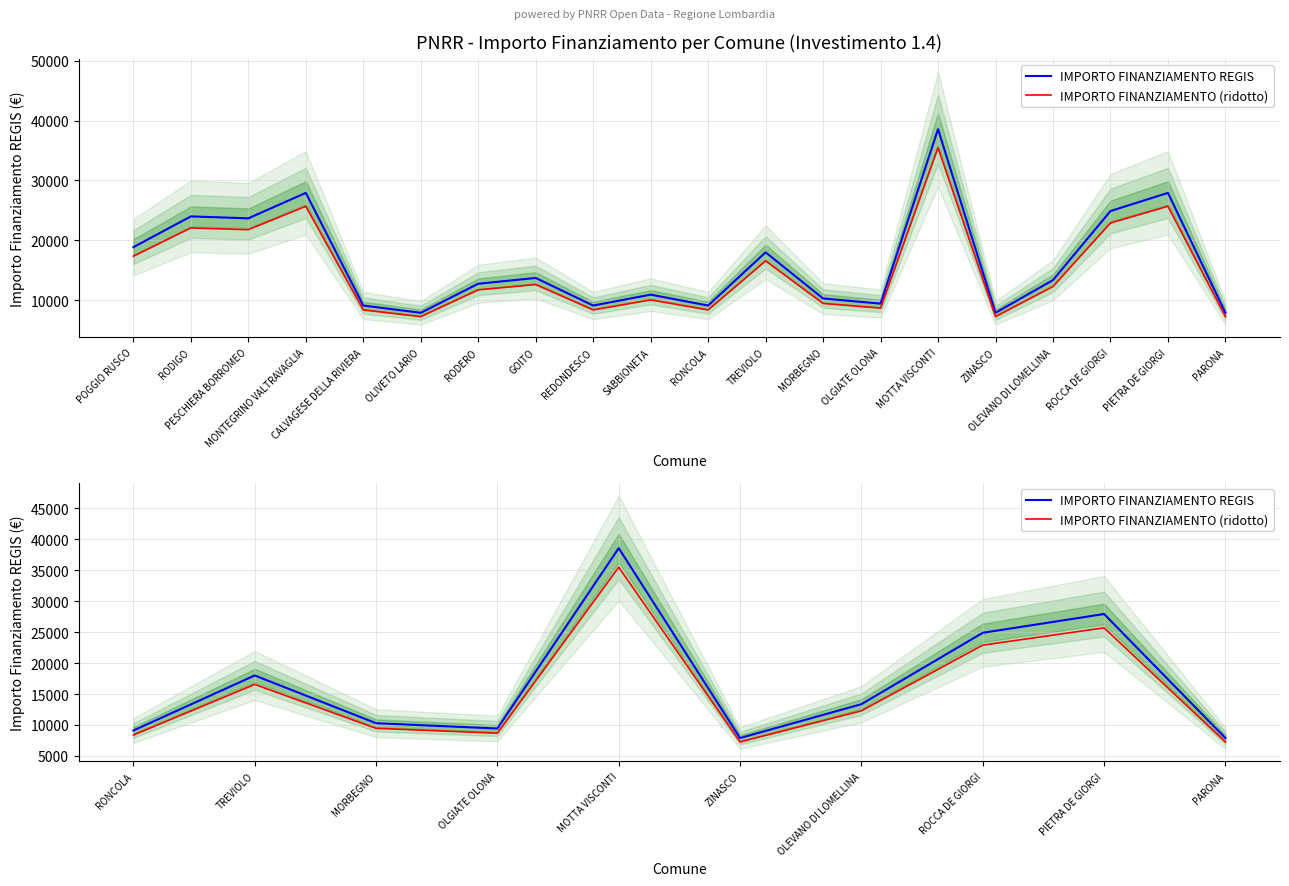

Rank the series by their average value, from lowest to highest.

IMPORTO FINANZIAMENTO (ridotto), IMPORTO FINANZIAMENTO REGIS